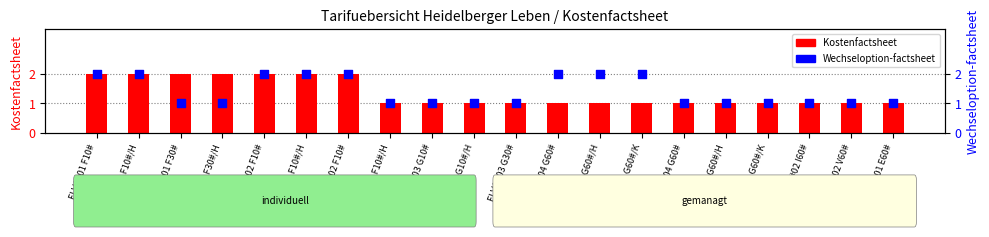

At how many categories does at least one series exceed 1?

10